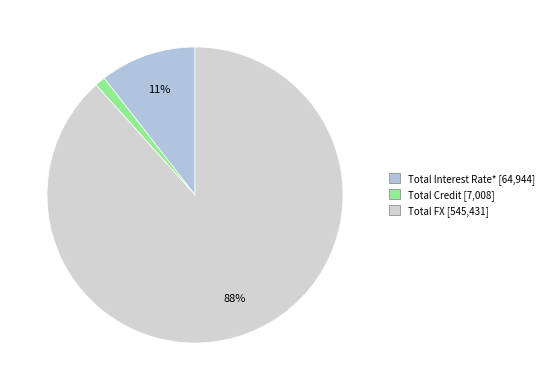

What is the change in value from Total Credit to Total FX?

+538423